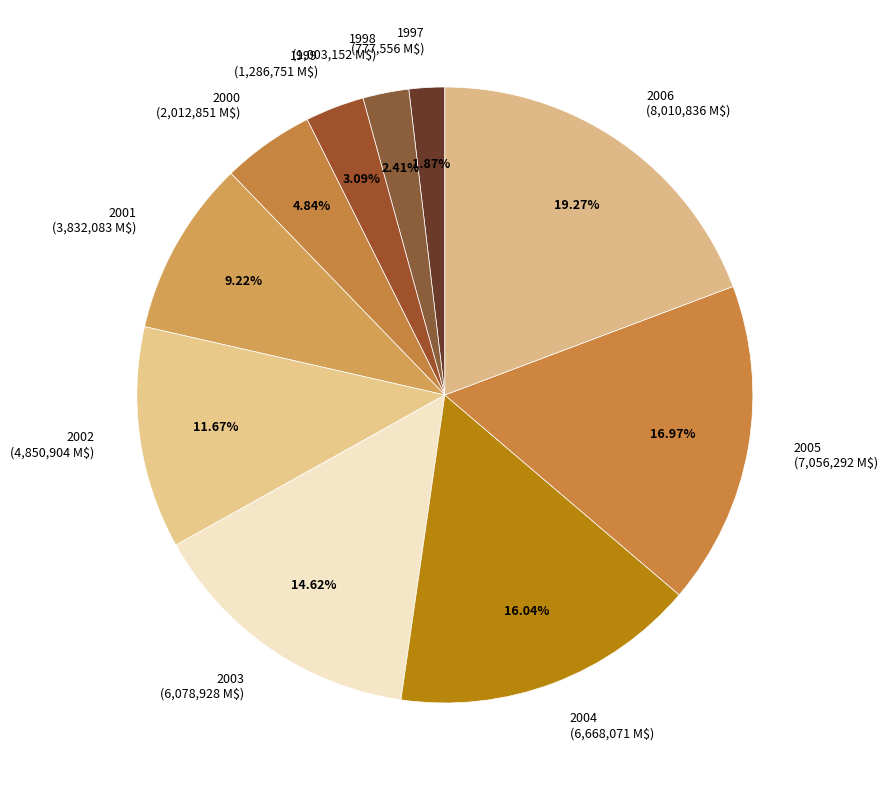

Rank the categories by value from highest to lowest.

2006, 2005, 2004, 2003, 2002, 2001, 2000, 1999, 1998, 1997